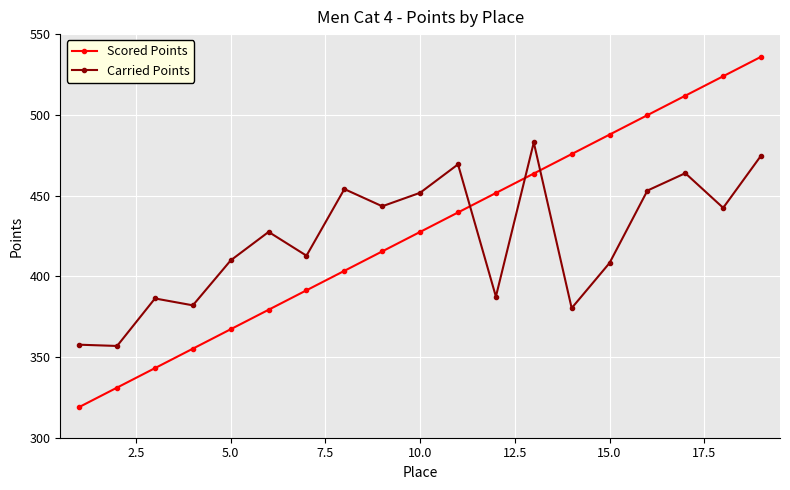

What is the average value of the Scored Points series?

427.5